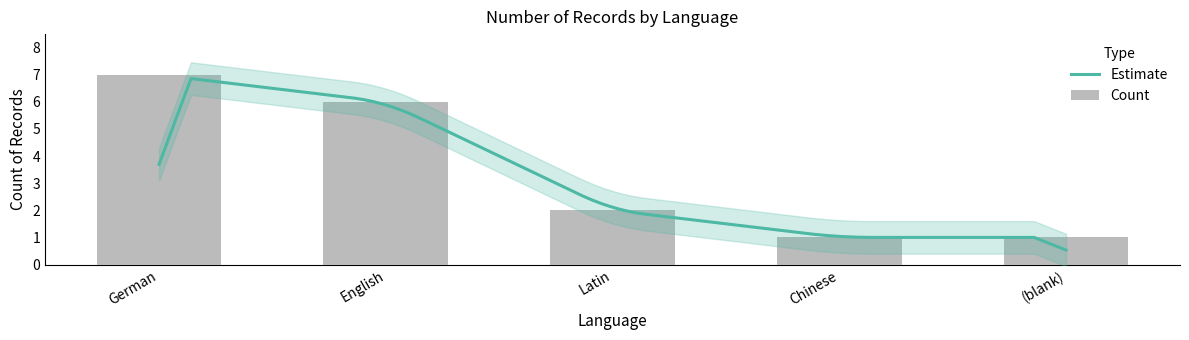

What is the change in value from English to ?

-5